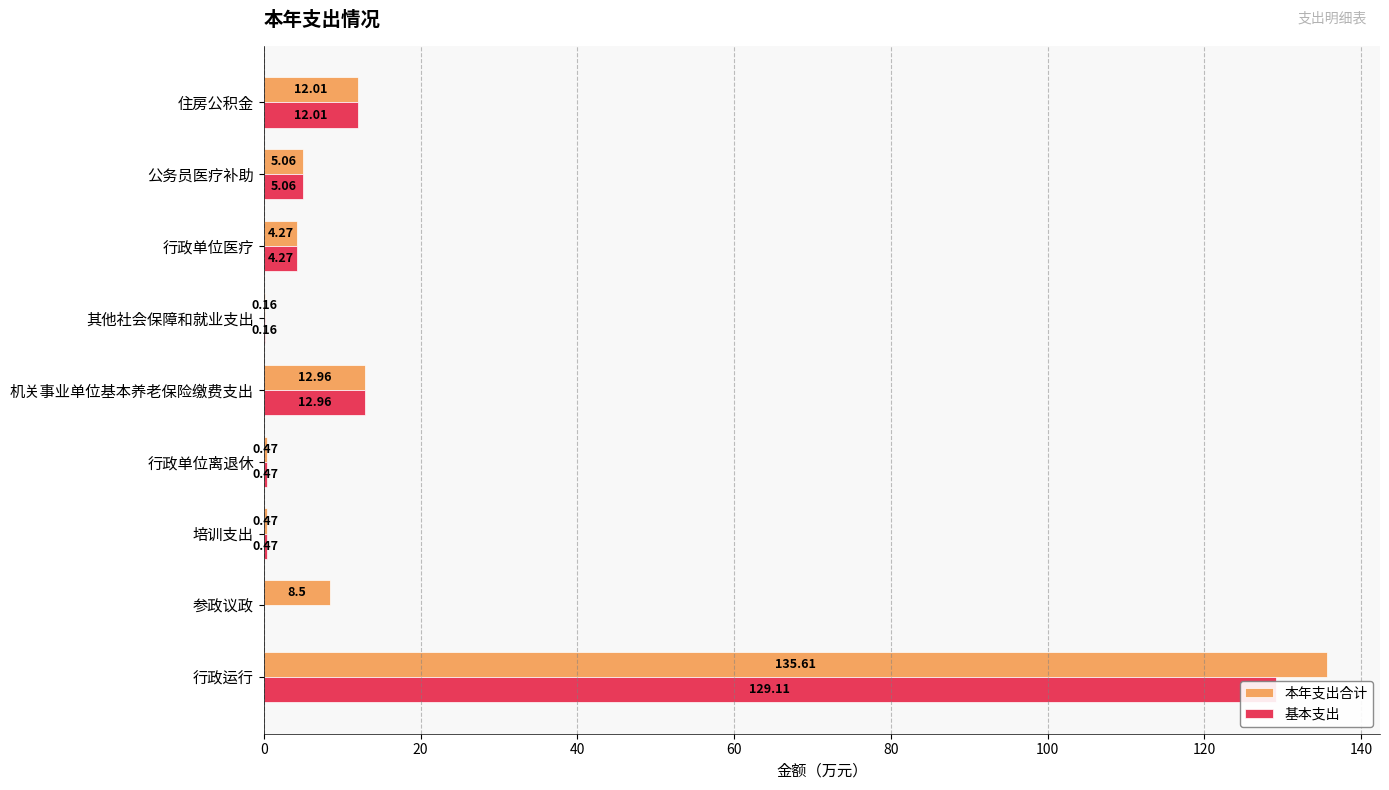

What is the difference between the maximum and second lowest values in the 本年支出合计 series?

135.1